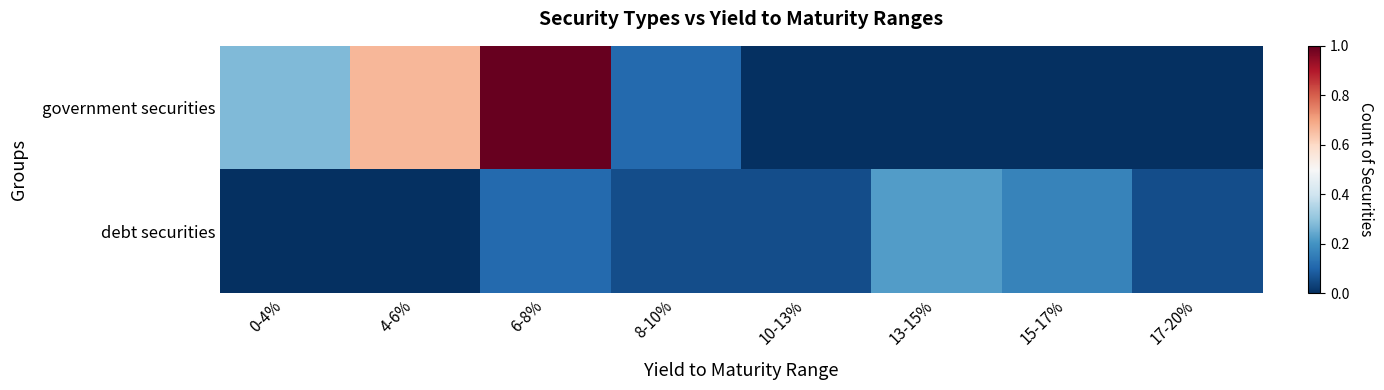

Which has a higher value, 0-4% or 6-8%?

6-8%